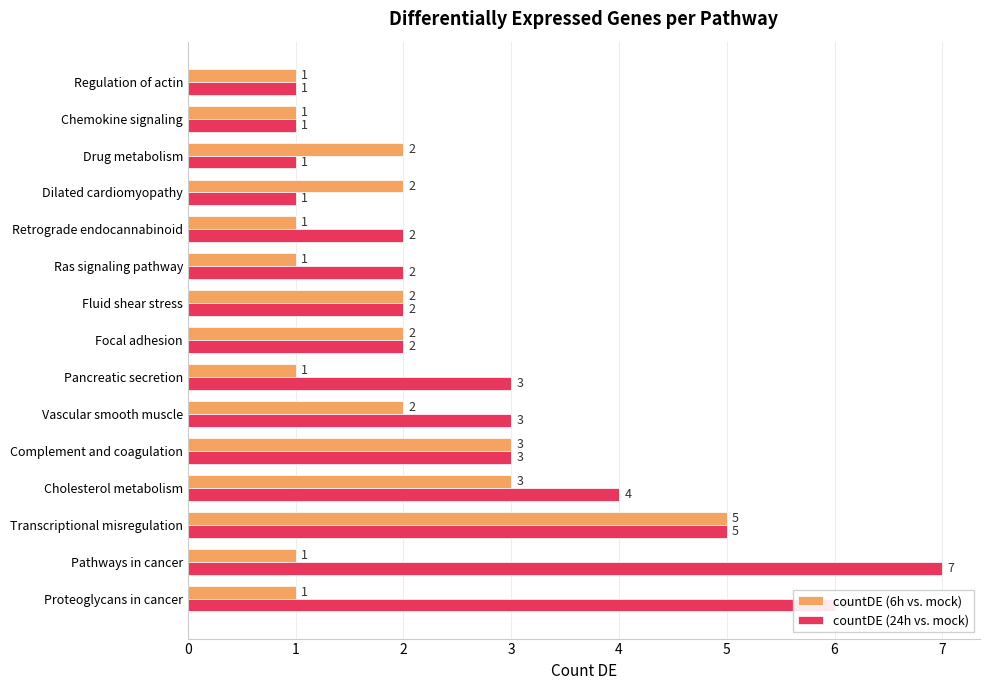

Rank the series by their maximum value, from highest to lowest.

countDE (24h vs. mock), countDE (6h vs. mock)